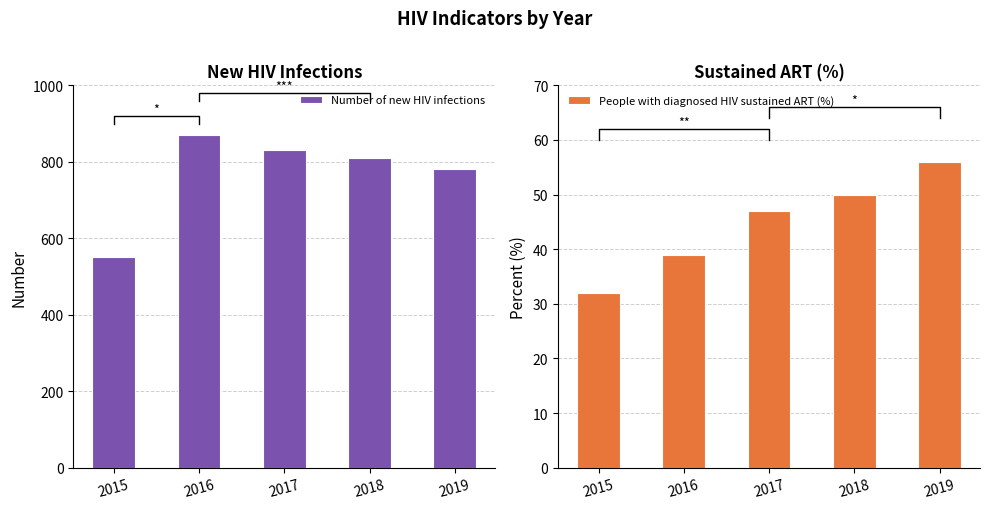

Which series has the largest total across all categories?

Number of new HIV infections